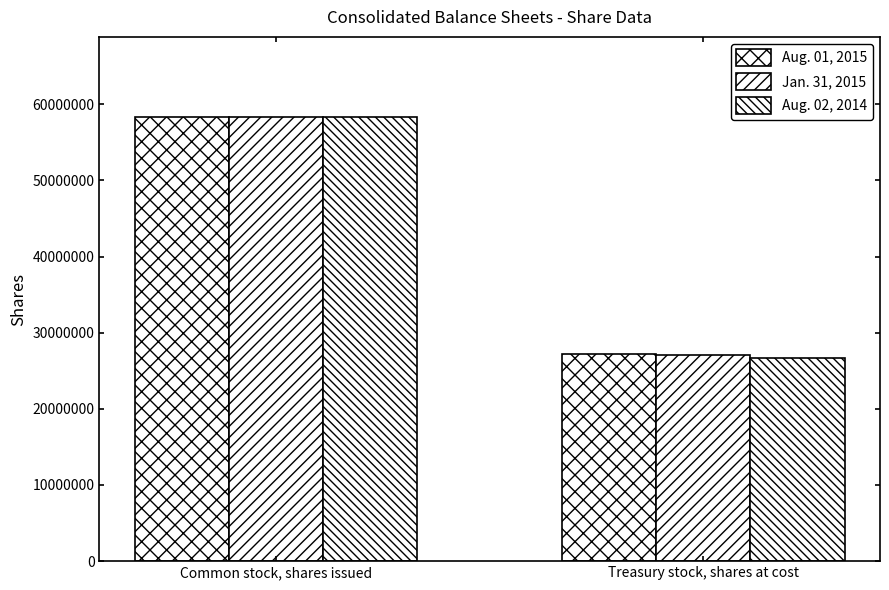

Reading left to right, transcribe all the data shown in this chart.

Aug. 01, 2015: 58337668	27209281
Jan. 31, 2015: 58337668	27094423
Aug. 02, 2014: 58316668	26638280